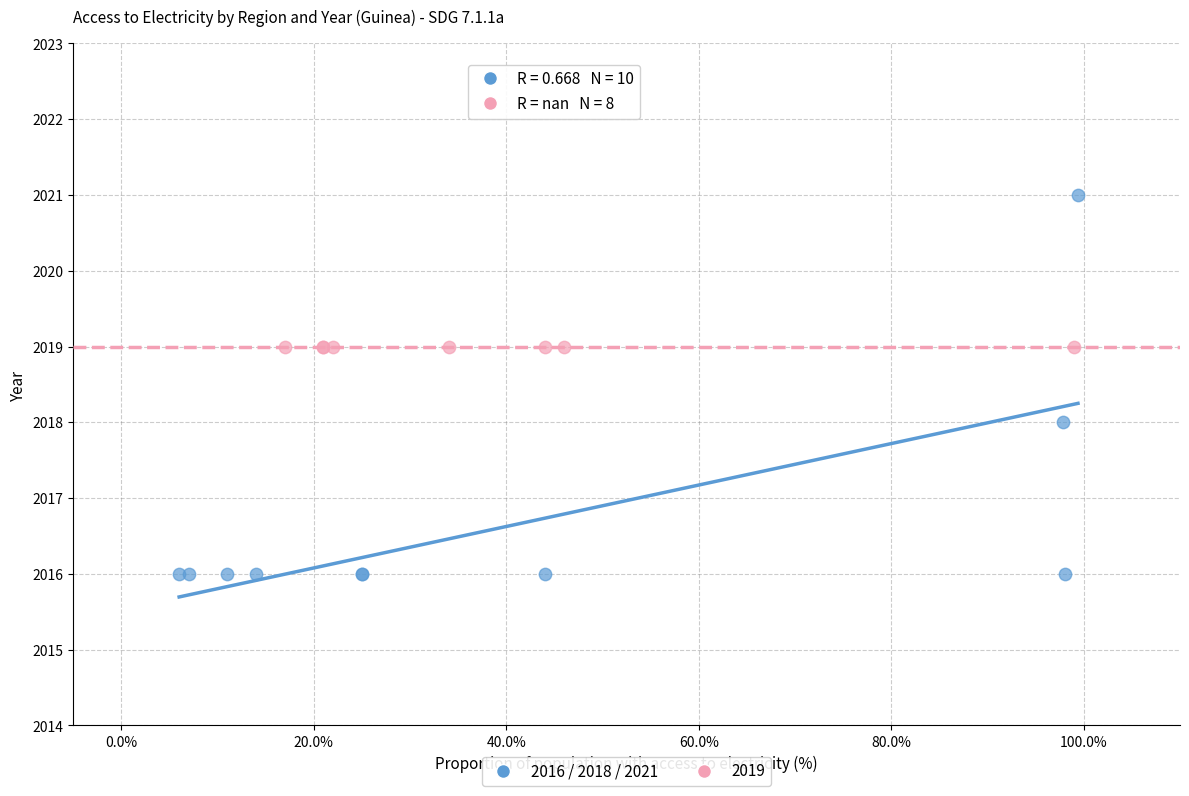

Which series contains the lowest Y value?

2016 / 2018 / 2021